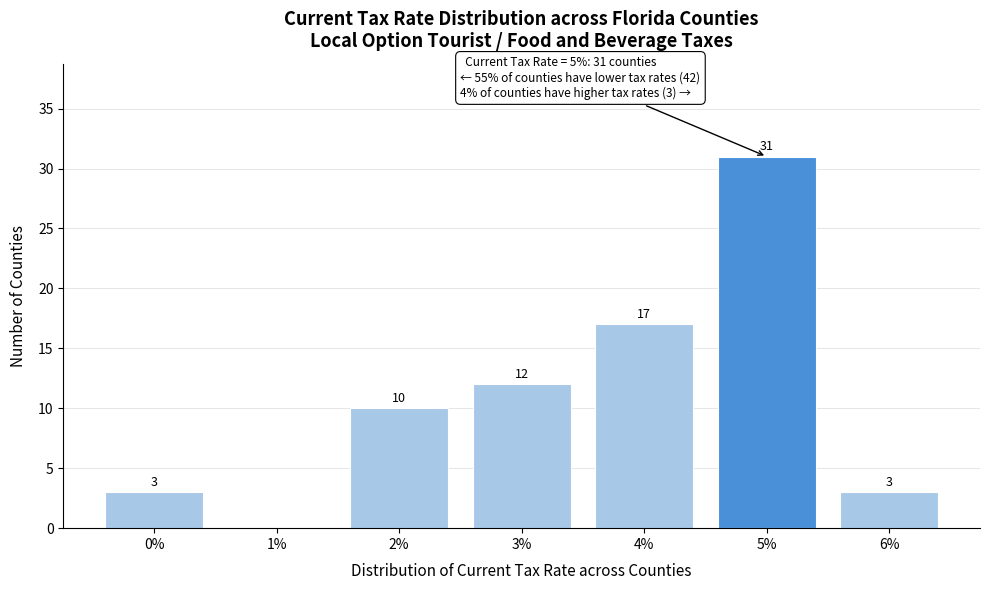

Reading left to right, extract all data points from this chart.

0%=3	1%=0	2%=10	3%=12	4%=17	5%=31	6%=3